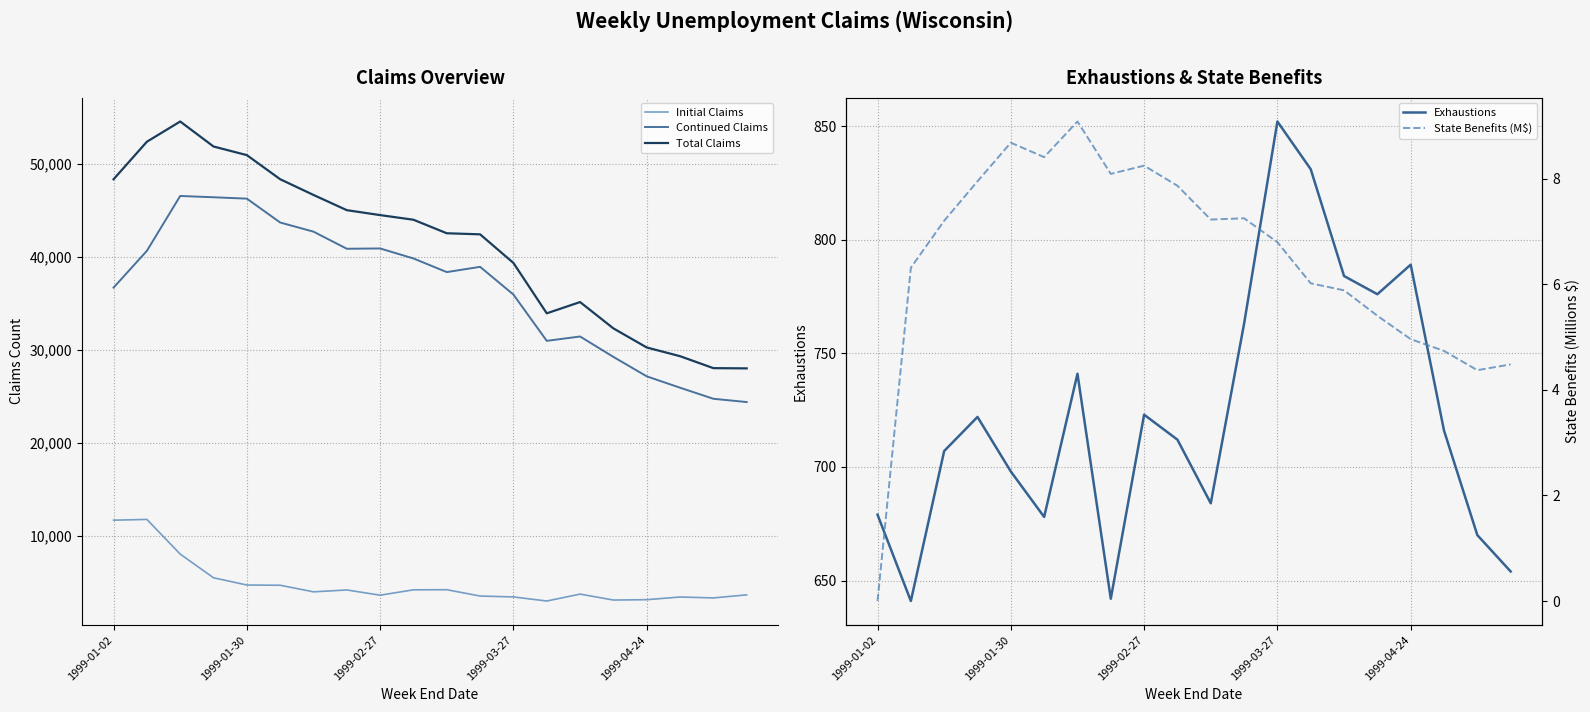

What position from the left is 15?

16